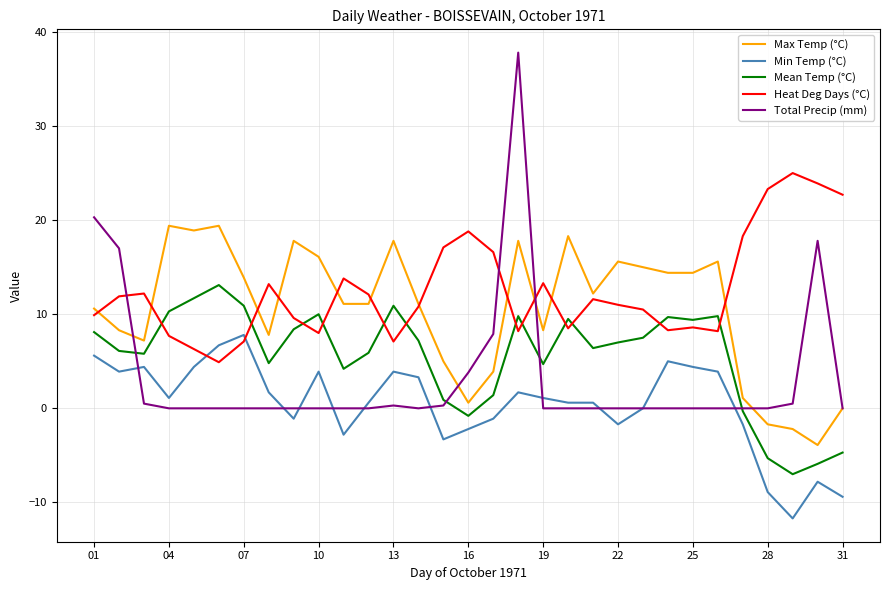

List the series in order of their peak value, lowest first.

Min Temp (°C), Mean Temp (°C), Max Temp (°C), Heat Deg Days (°C), Total Precip (mm)